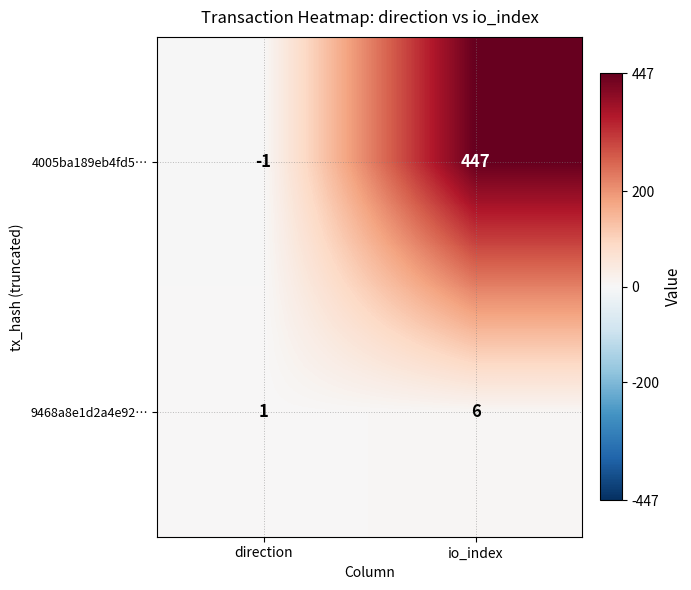

Reading left to right, list all the values displayed in this chart.

4005ba189eb4fd5…: -1	447
9468a8e1d2a4e92…: 1	6